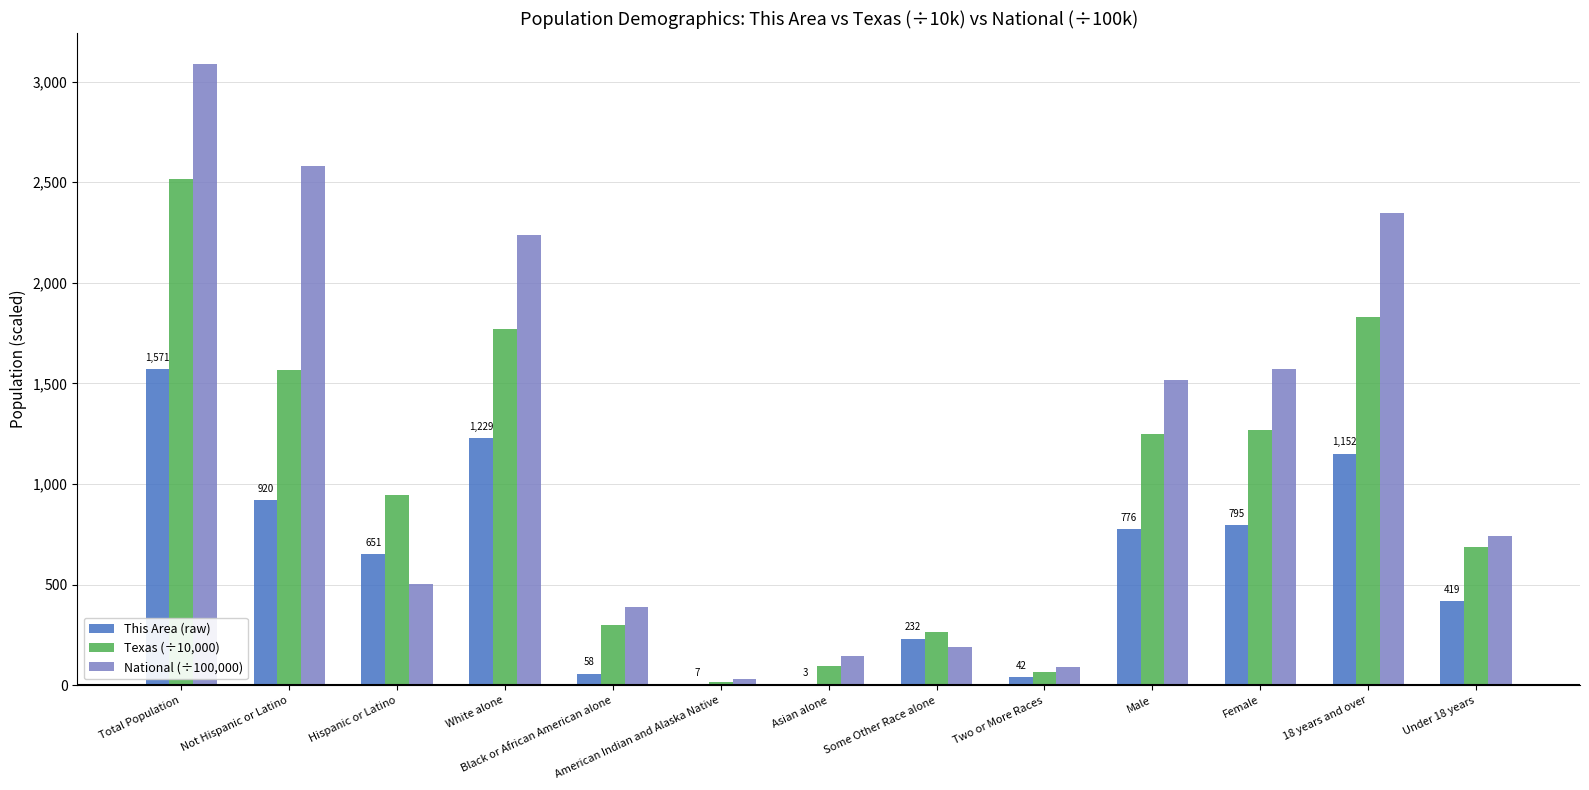

Which series changed the most between Total Population and Female?

National (÷100,000)